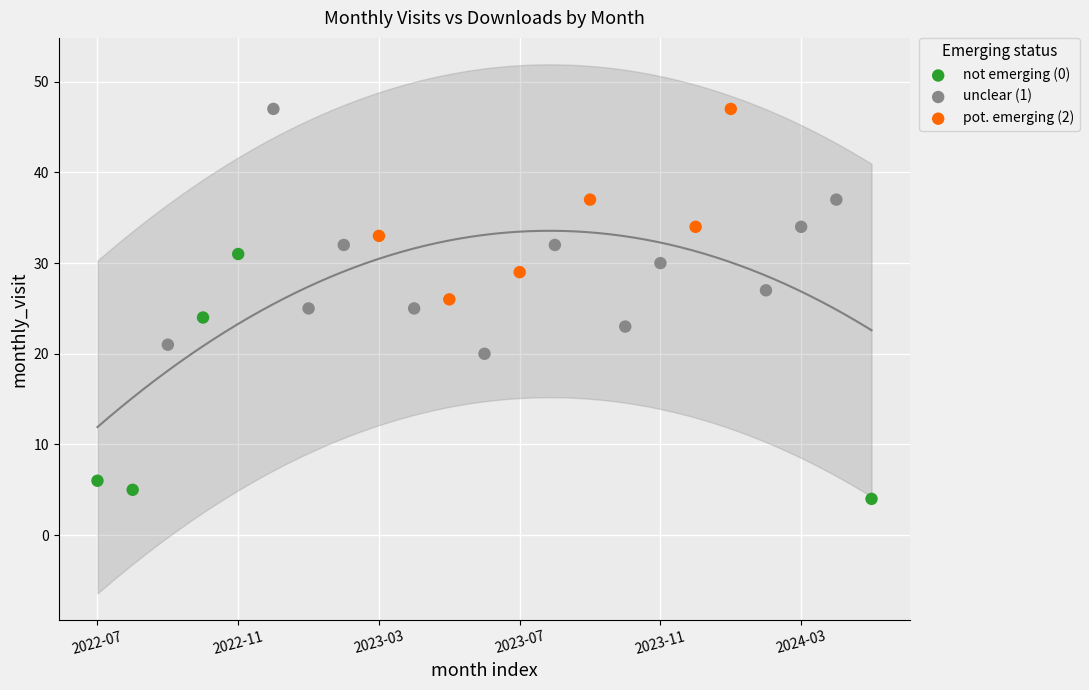

Which series reaches the minimum Y coordinate?

not emerging (0)